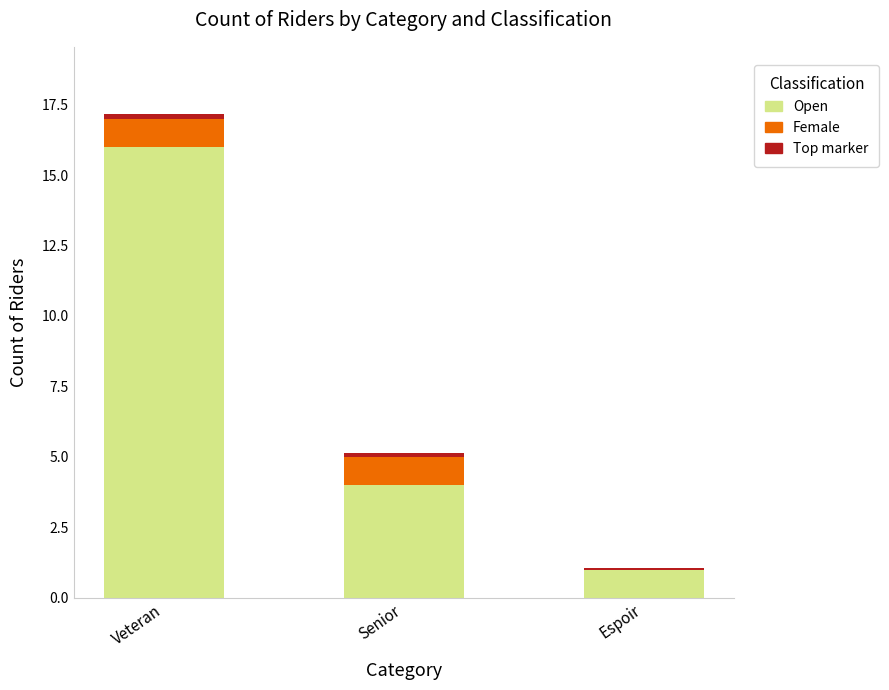

At which category is the sum across all series the highest?

Veteran